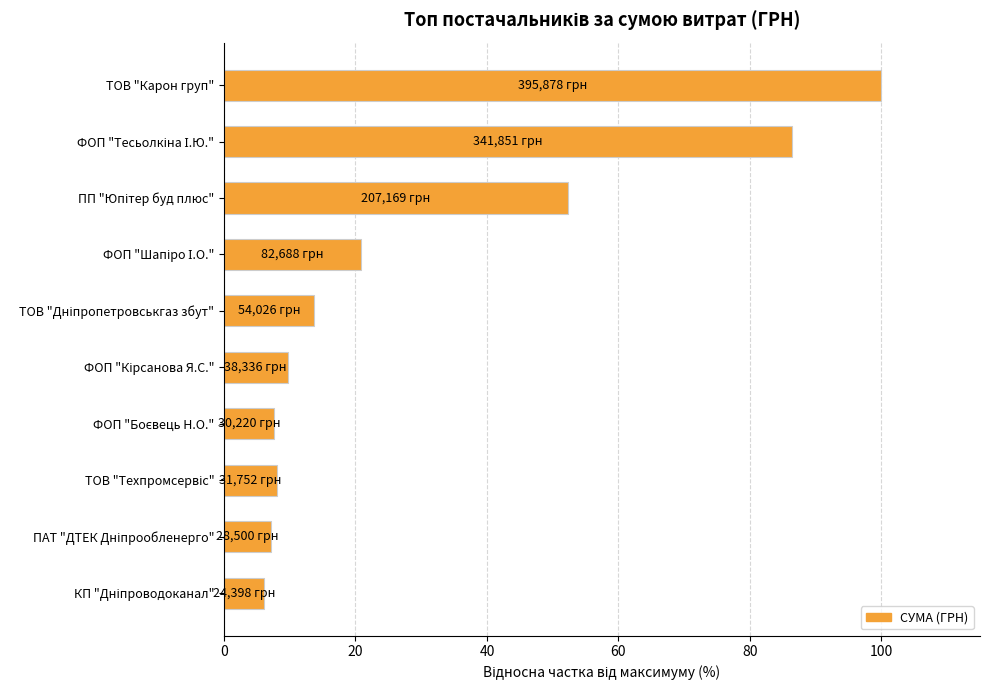

Which label corresponds to the largest value in the chart?

ТОВ "Карон груп"